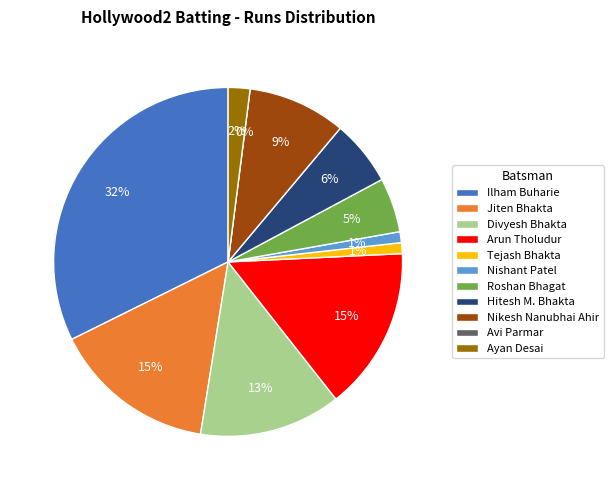

To the nearest percent, what is the average slice percentage?

9%